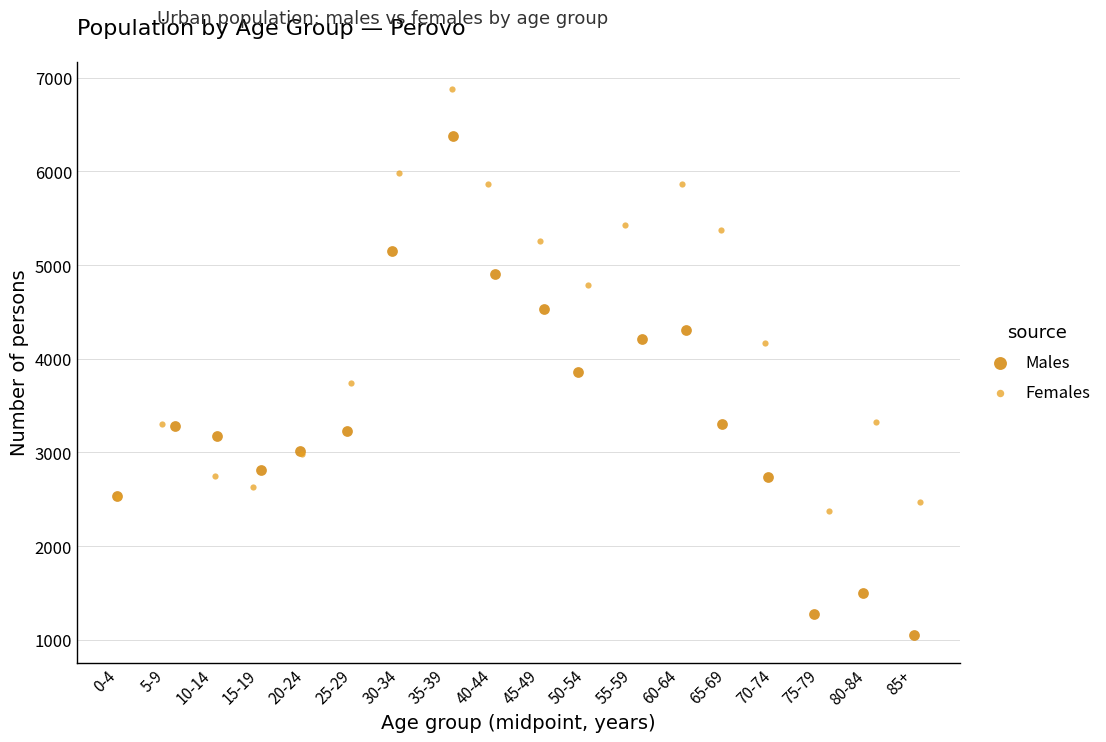

Which series contains the lowest Y value?

Males